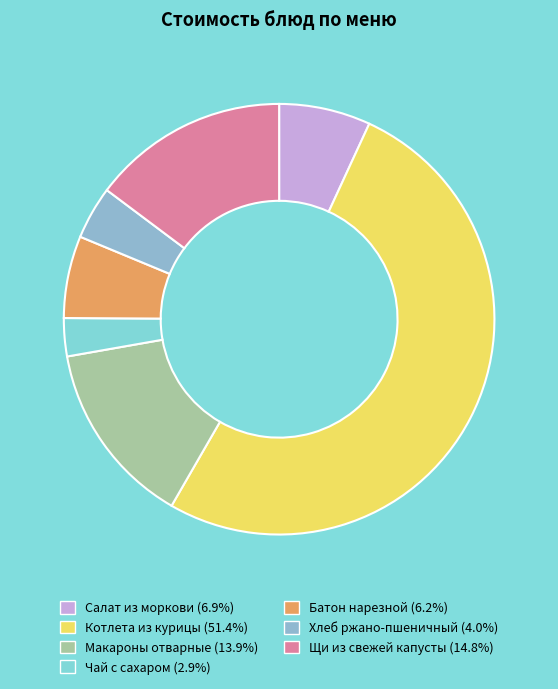

Does any single category account for the majority?

Yes